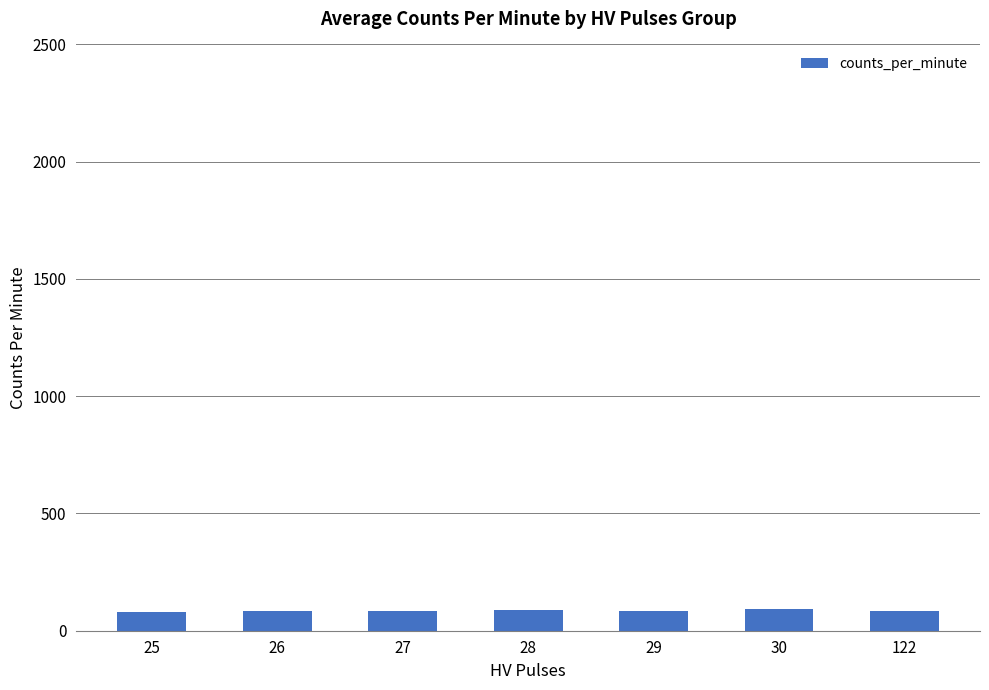

Is it true that the value at 27 is 82.0?

True